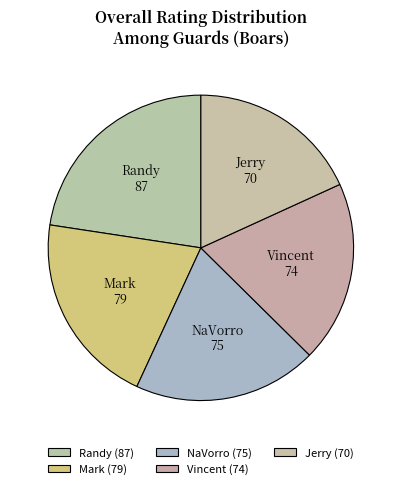

Is the sum of Mark and NaVorro greater than half?

No